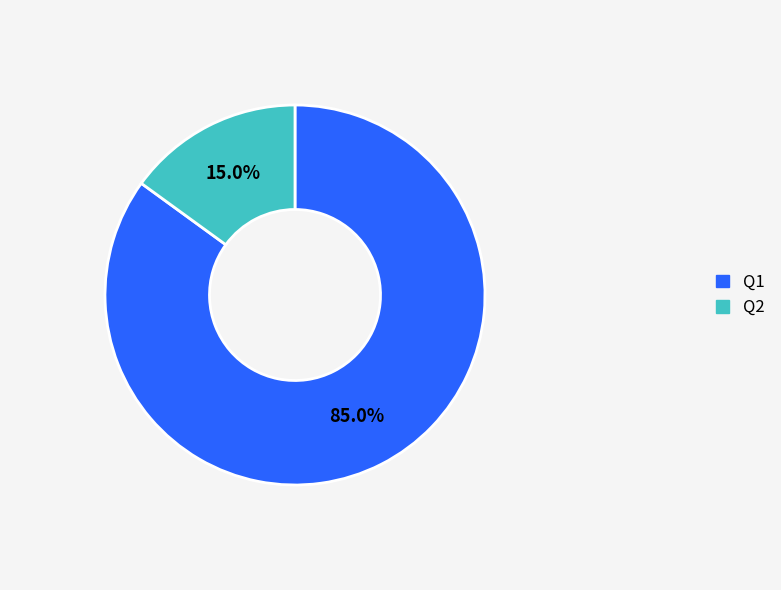

What percentage is NOT represented by Q2?

85.0%